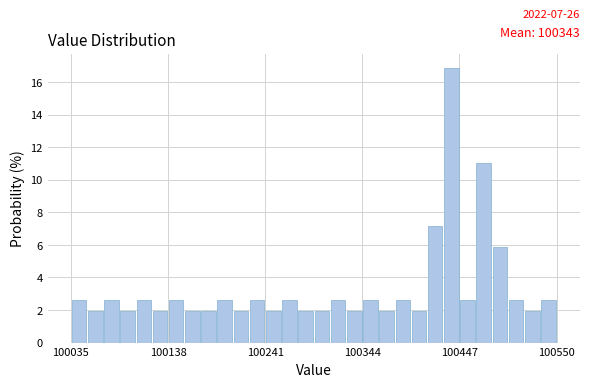

Around what value on the x-axis is the tallest bar? Give the approximate position of its centre, as read against the axis.

100440